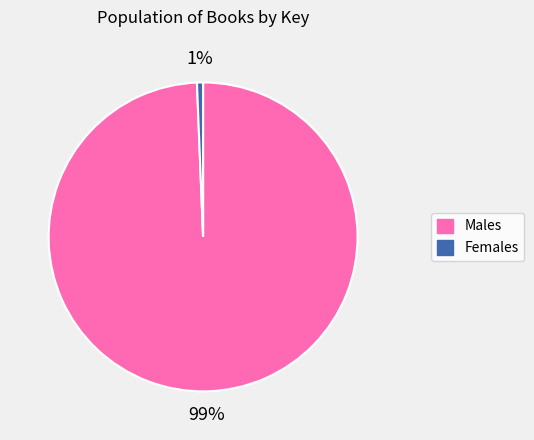

Is there any slice that represents more than half of the pie?

Yes